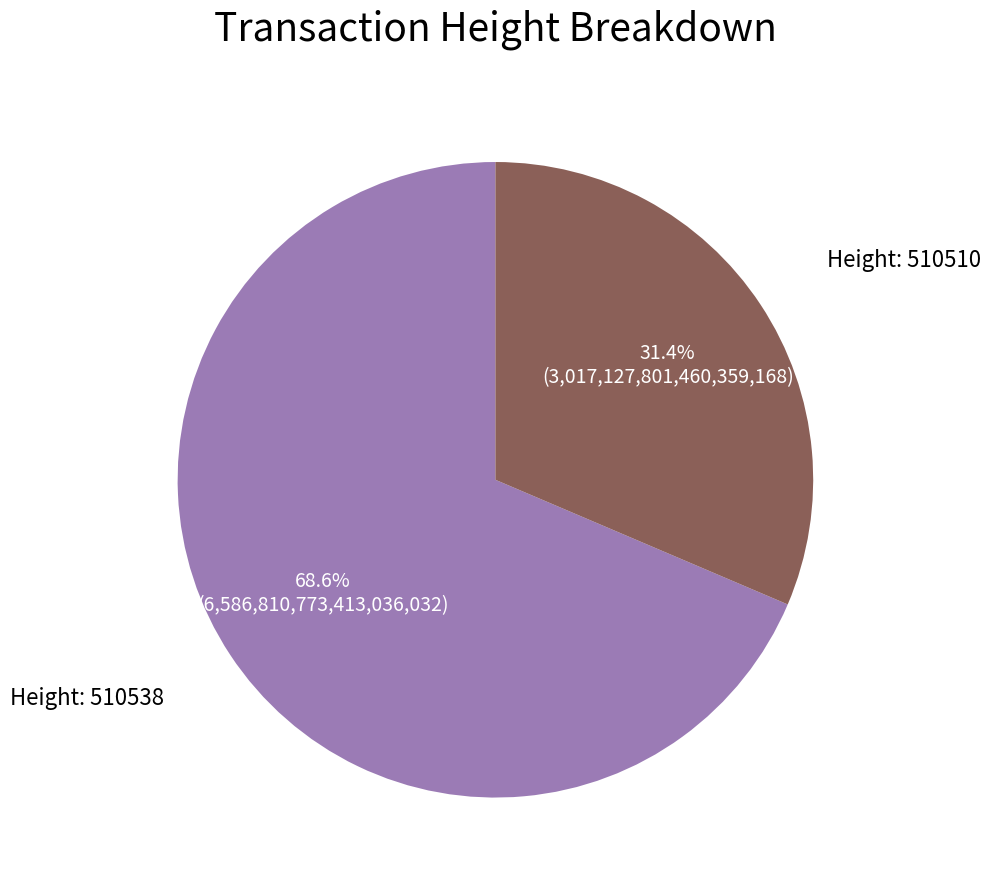

To the nearest percent, what is the average slice percentage?

50%